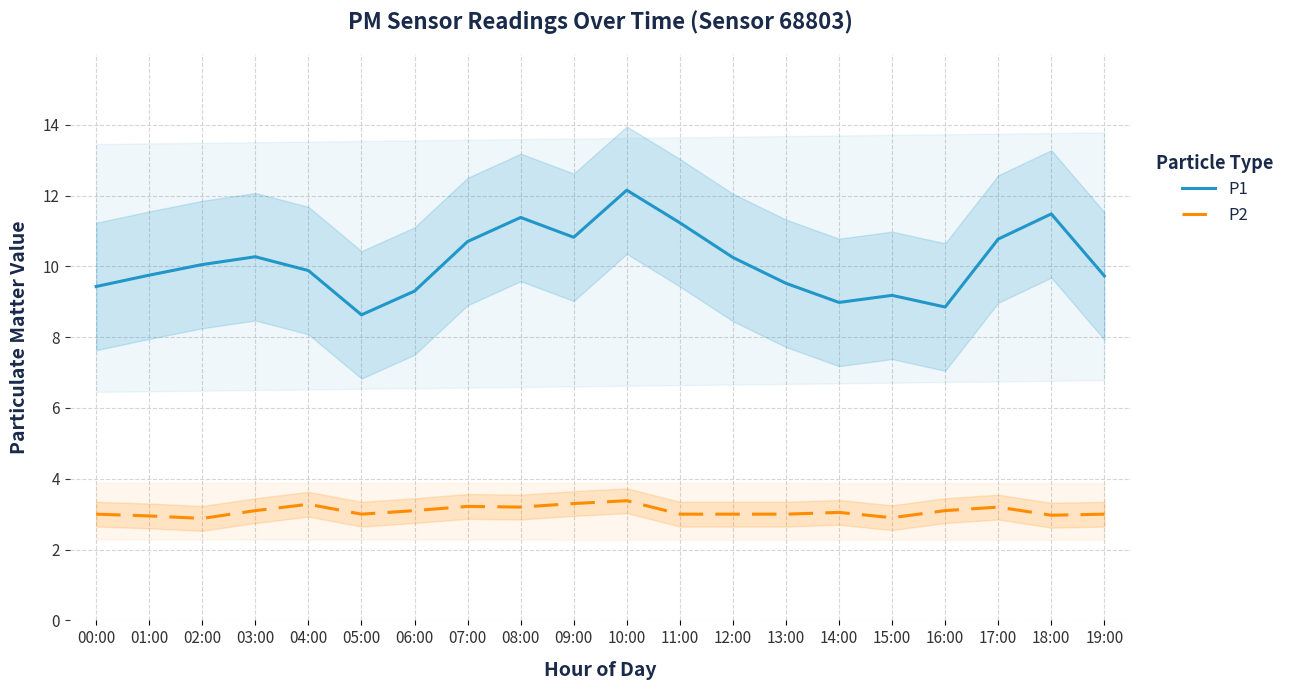

Rank the categories by P2 value from lowest to highest.

02:00, 15:00, 01:00, 18:00, 00:00, 05:00, 11:00, 12:00, 13:00, 19:00, 14:00, 03:00, 06:00, 16:00, 08:00, 17:00, 07:00, 04:00, 09:00, 10:00